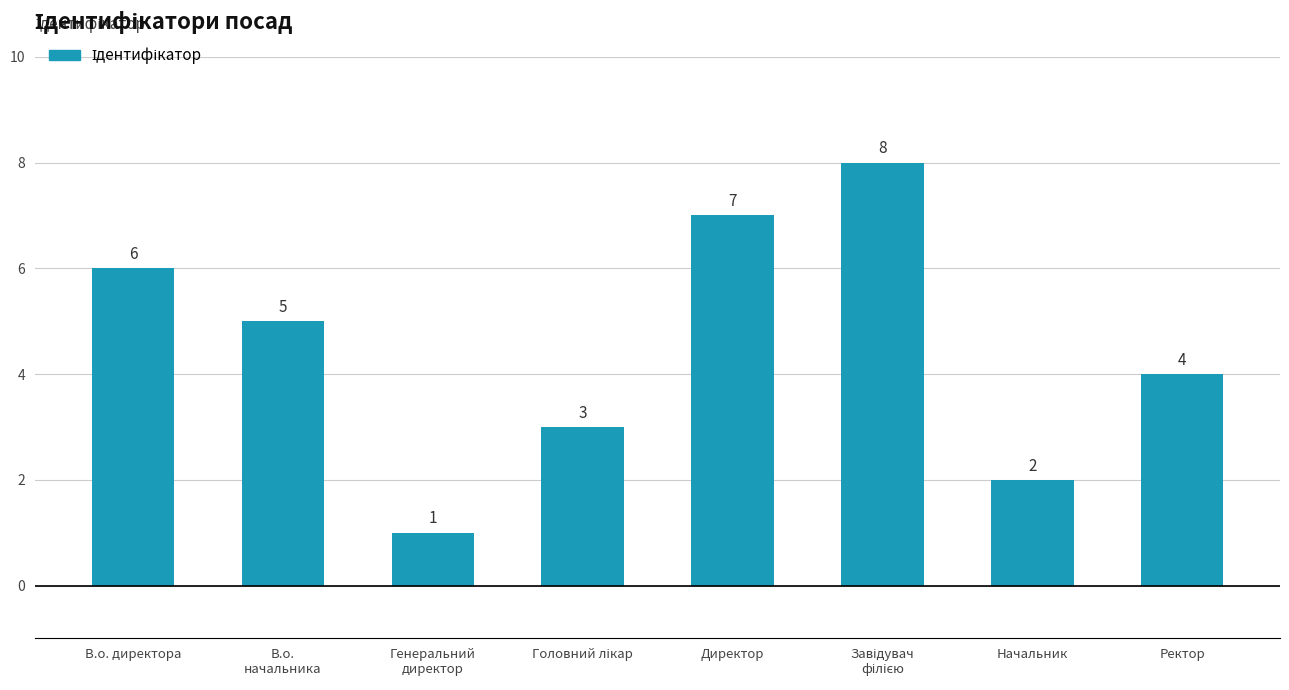

What is the change in value from В.о. директора to Начальник?

-4